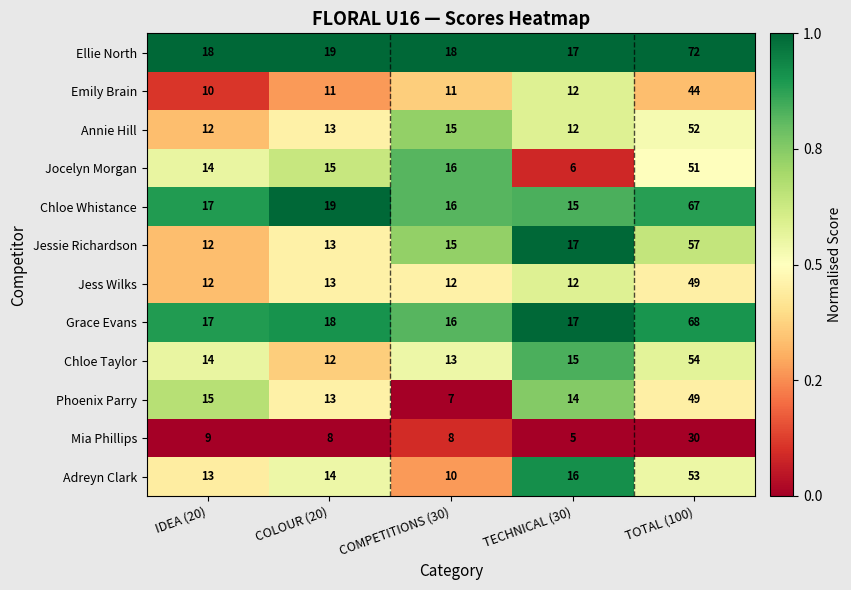

How many categories are shown in the chart?

5